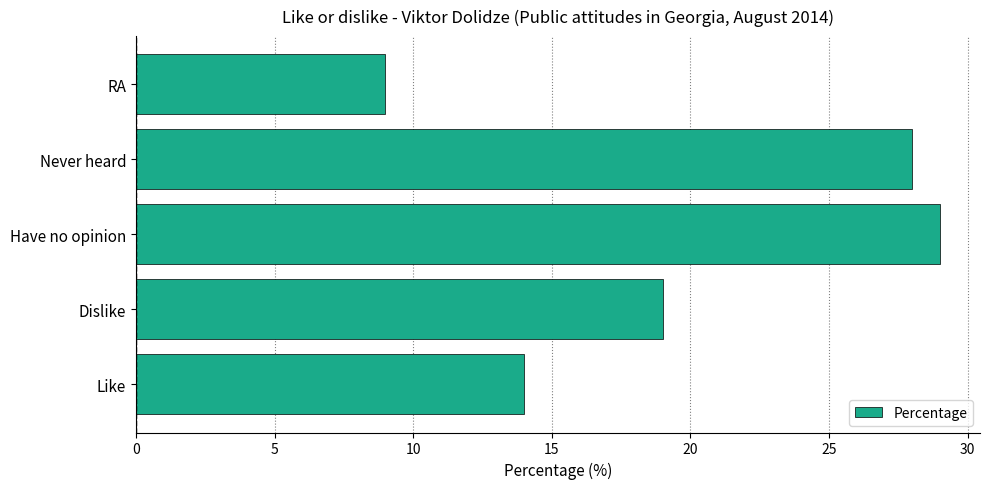

Read the value at Dislike.

19